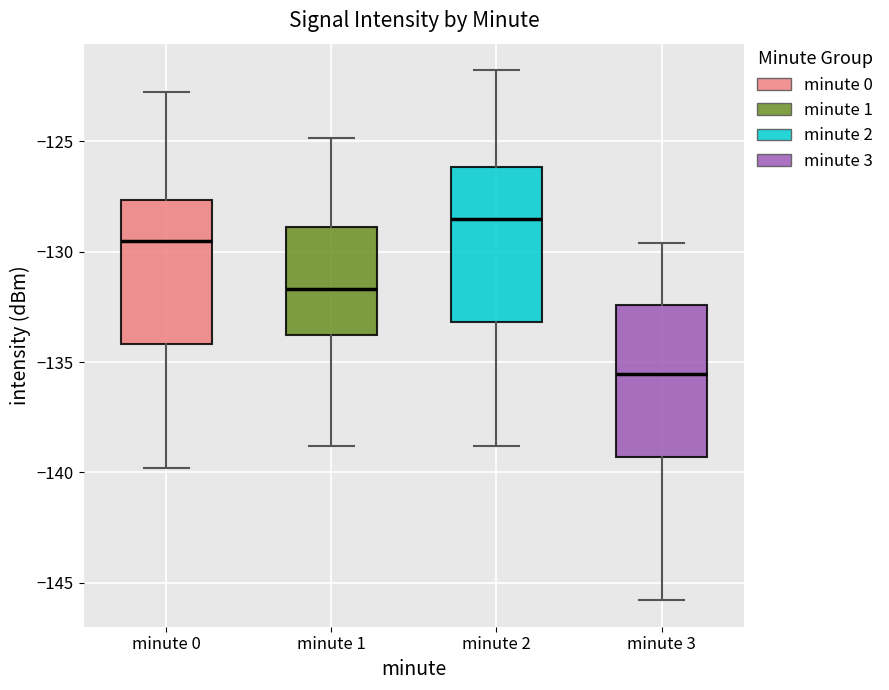

Which box has the lowest median line?

minute 3